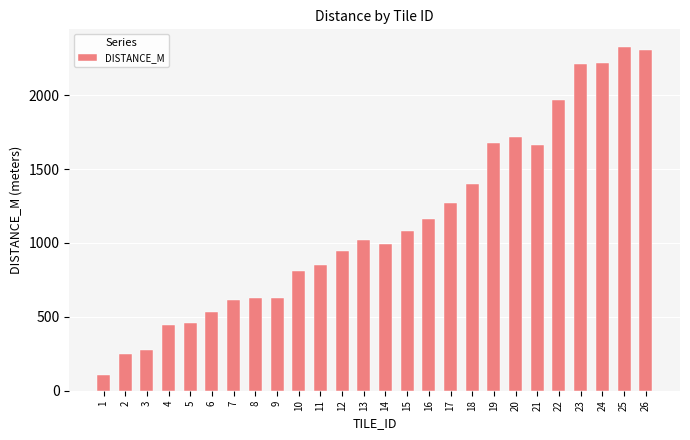

The chart shows a value of 1084.3 at 15. True or false?

True